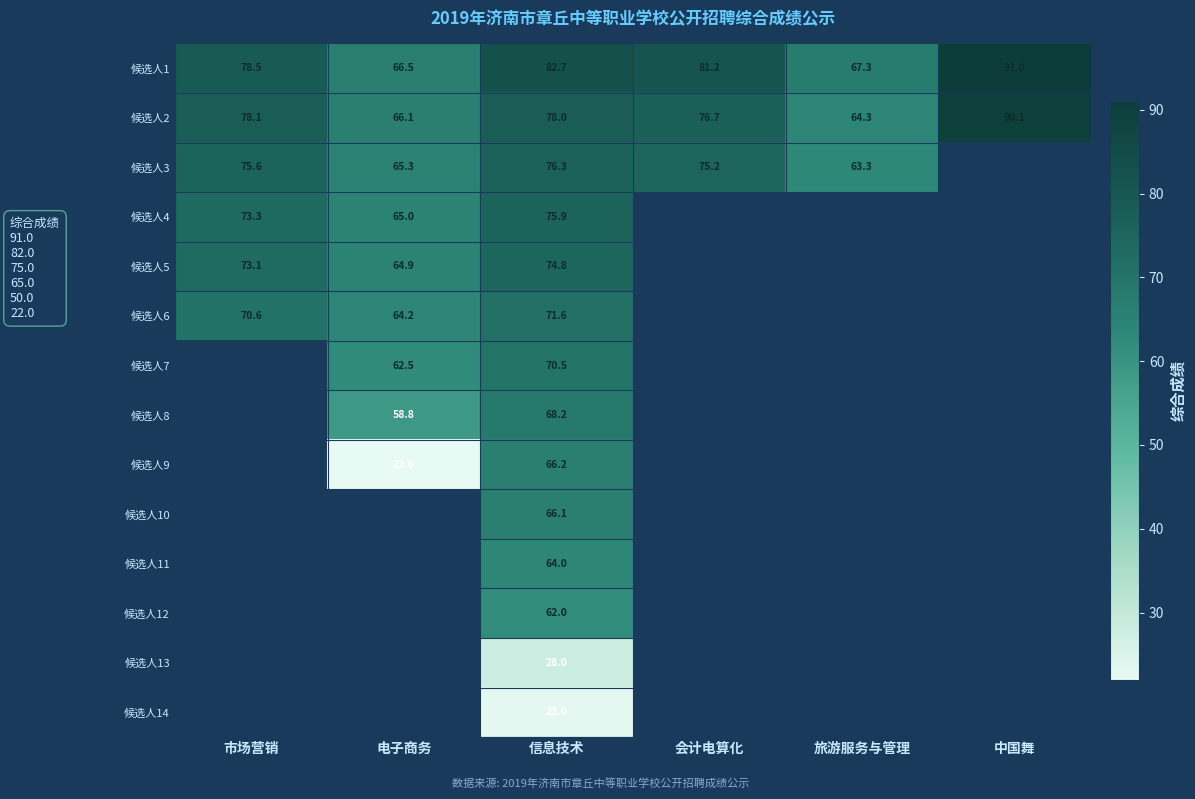

At 信息技术, list the series in order from largest to smallest.

候选人1, 候选人2, 候选人3, 候选人4, 候选人5, 候选人6, 候选人7, 候选人8, 候选人9, 候选人10, 候选人11, 候选人12, 候选人13, 候选人14